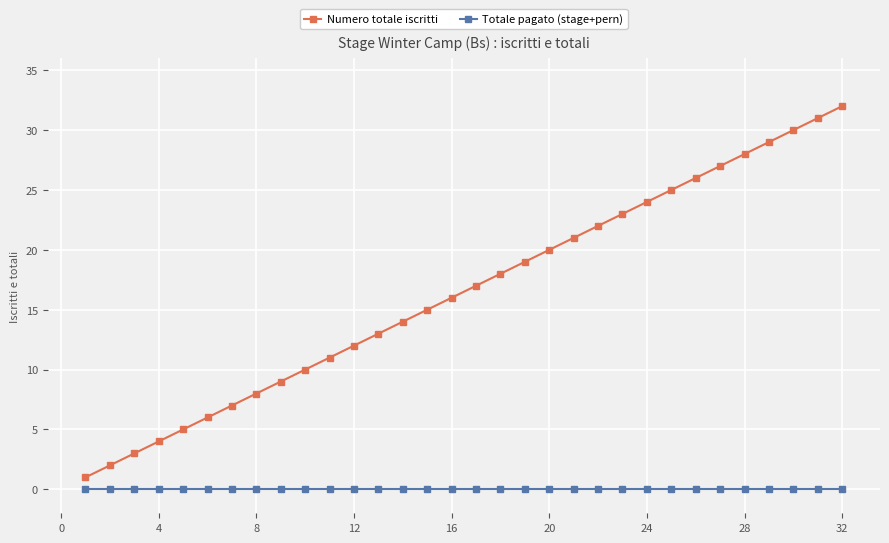

What is the greatest value displayed?

32